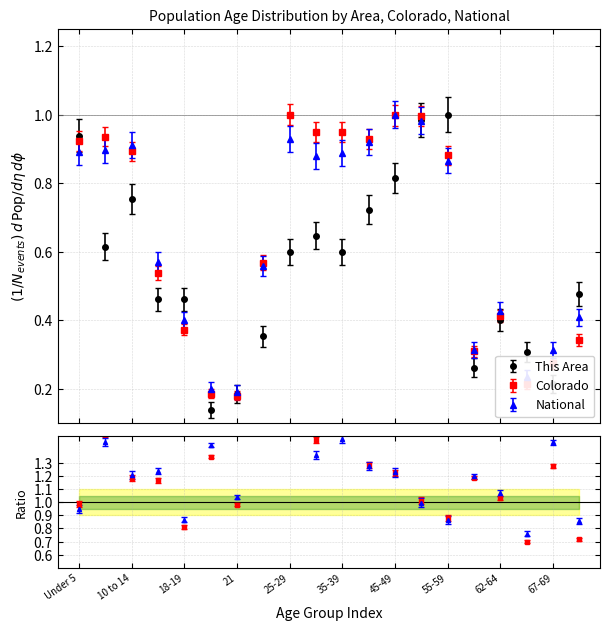

What value does the This Area series have at Under 5?

0.9